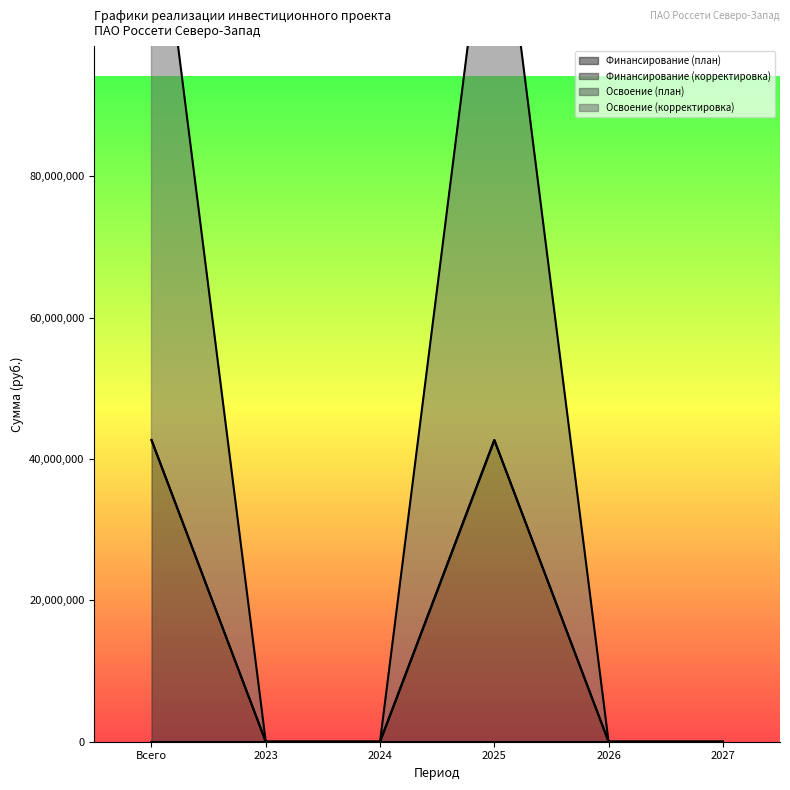

True or false: Освоение (план) and Финансирование (корректировка) intersect in this chart.

False